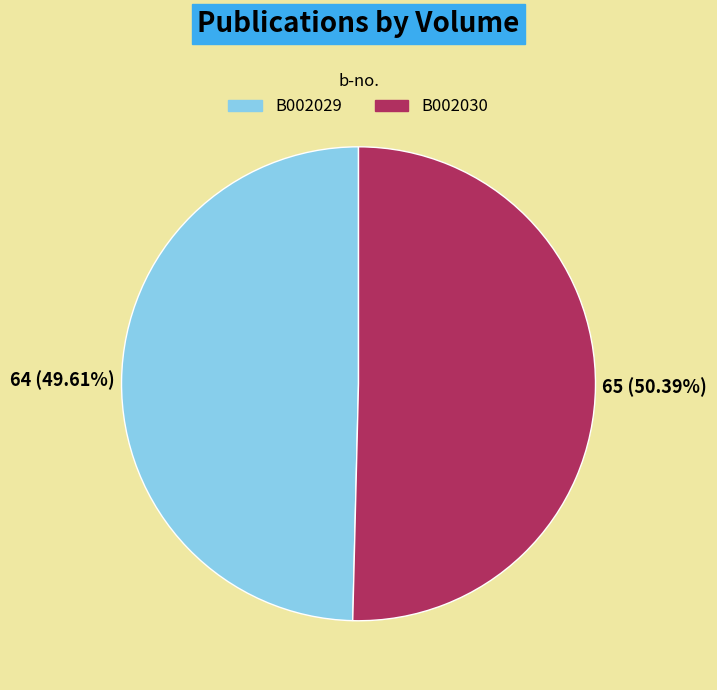

How many slices are in this pie chart?

2